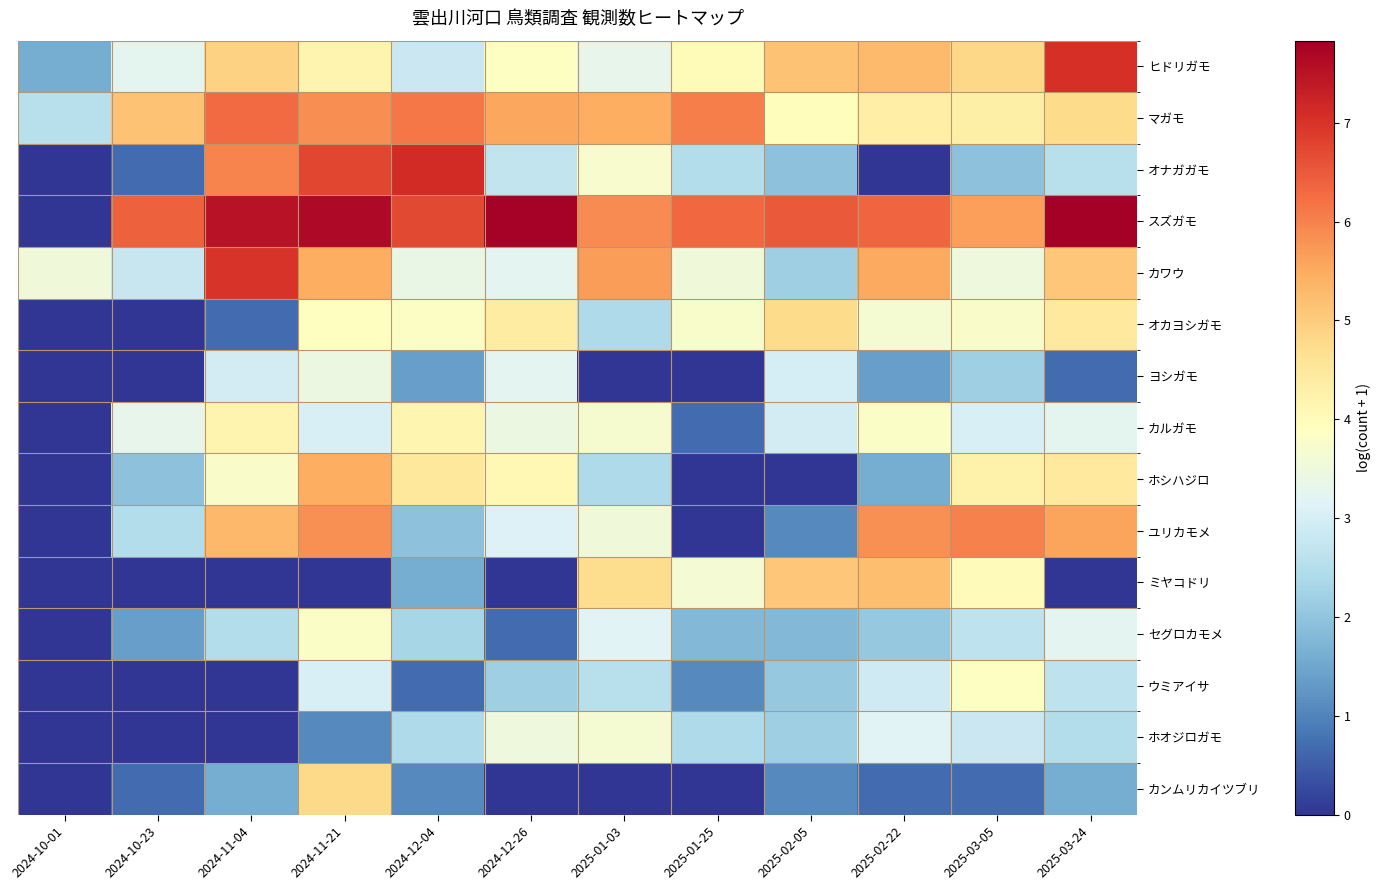

Reading left to right, extract all data points from this chart.

ヒドリガモ: 2024-10-01=1.6	2024-10-23=3.3	2024-11-04=4.9	2024-11-21=4.2	2024-12-04=2.8	2024-12-26=3.9	2025-01-03=3.3	2025-01-25=4.0	2025-02-05=5.2	2025-02-22=5.3	2025-03-05=4.8	2025-03-24=7.1
マガモ: 2024-10-01=2.6	2024-10-23=5.1	2024-11-04=6.3	2024-11-21=5.9	2024-12-04=6.1	2024-12-26=5.5	2025-01-03=5.5	2025-01-25=6.0	2025-02-05=4.0	2025-02-22=4.3	2025-03-05=4.3	2025-03-24=4.8
オナガガモ: 2024-10-01=0.0	2024-10-23=0.7	2024-11-04=6.0	2024-11-21=6.7	2024-12-04=7.1	2024-12-26=2.7	2025-01-03=3.7	2025-01-25=2.5	2025-02-05=1.9	2025-02-22=0.0	2025-03-05=1.9	2025-03-24=2.6
スズガモ: 2024-10-01=0.0	2024-10-23=6.4	2024-11-04=7.5	2024-11-21=7.7	2024-12-04=6.7	2024-12-26=7.8	2025-01-03=5.9	2025-01-25=6.3	2025-02-05=6.5	2025-02-22=6.4	2025-03-05=5.6	2025-03-24=7.8
カワウ: 2024-10-01=3.5	2024-10-23=2.8	2024-11-04=7.0	2024-11-21=5.5	2024-12-04=3.4	2024-12-26=3.2	2025-01-03=5.7	2025-01-25=3.5	2025-02-05=2.2	2025-02-22=5.5	2025-03-05=3.5	2025-03-24=5.1
オカヨシガモ: 2024-10-01=0.0	2024-10-23=0.0	2024-11-04=0.7	2024-11-21=3.9	2024-12-04=3.9	2024-12-26=4.4	2025-01-03=2.4	2025-01-25=3.8	2025-02-05=4.8	2025-02-22=3.7	2025-03-05=3.8	2025-03-24=4.5
ヨシガモ: 2024-10-01=0.0	2024-10-23=0.0	2024-11-04=2.9	2024-11-21=3.4	2024-12-04=1.4	2024-12-26=3.2	2025-01-03=0.0	2025-01-25=0.0	2025-02-05=3.0	2025-02-22=1.4	2025-03-05=2.2	2025-03-24=0.7
カルガモ: 2024-10-01=0.0	2024-10-23=3.3	2024-11-04=4.2	2024-11-21=3.0	2024-12-04=4.1	2024-12-26=3.4	2025-01-03=3.7	2025-01-25=0.7	2025-02-05=2.9	2025-02-22=3.8	2025-03-05=3.0	2025-03-24=3.3
ホシハジロ: 2024-10-01=0.0	2024-10-23=1.9	2024-11-04=3.8	2024-11-21=5.5	2024-12-04=4.5	2024-12-26=4.1	2025-01-03=2.4	2025-01-25=0.0	2025-02-05=0.0	2025-02-22=1.6	2025-03-05=4.2	2025-03-24=4.5
ユリカモメ: 2024-10-01=0.0	2024-10-23=2.5	2024-11-04=5.3	2024-11-21=5.8	2024-12-04=1.9	2024-12-26=3.1	2025-01-03=3.5	2025-01-25=0.0	2025-02-05=1.1	2025-02-22=5.8	2025-03-05=6.0	2025-03-24=5.6
ミヤコドリ: 2024-10-01=0.0	2024-10-23=0.0	2024-11-04=0.0	2024-11-21=0.0	2024-12-04=1.6	2024-12-26=0.0	2025-01-03=4.7	2025-01-25=3.6	2025-02-05=5.1	2025-02-22=5.2	2025-03-05=4.0	2025-03-24=0.0
セグロカモメ: 2024-10-01=0.0	2024-10-23=1.4	2024-11-04=2.5	2024-11-21=3.8	2024-12-04=2.3	2024-12-26=0.7	2025-01-03=3.2	2025-01-25=1.8	2025-02-05=1.8	2025-02-22=2.1	2025-03-05=2.6	2025-03-24=3.2
ウミアイサ: 2024-10-01=0.0	2024-10-23=0.0	2024-11-04=0.0	2024-11-21=3.0	2024-12-04=0.7	2024-12-26=2.2	2025-01-03=2.6	2025-01-25=1.1	2025-02-05=2.1	2025-02-22=2.9	2025-03-05=3.9	2025-03-24=2.6
ホオジロガモ: 2024-10-01=0.0	2024-10-23=0.0	2024-11-04=0.0	2024-11-21=1.1	2024-12-04=2.4	2024-12-26=3.5	2025-01-03=3.7	2025-01-25=2.4	2025-02-05=2.2	2025-02-22=3.2	2025-03-05=2.8	2025-03-24=2.5
カンムリカイツブリ: 2024-10-01=0.0	2024-10-23=0.7	2024-11-04=1.6	2024-11-21=4.8	2024-12-04=1.1	2024-12-26=0.0	2025-01-03=0.0	2025-01-25=0.0	2025-02-05=1.1	2025-02-22=0.7	2025-03-05=0.7	2025-03-24=1.6